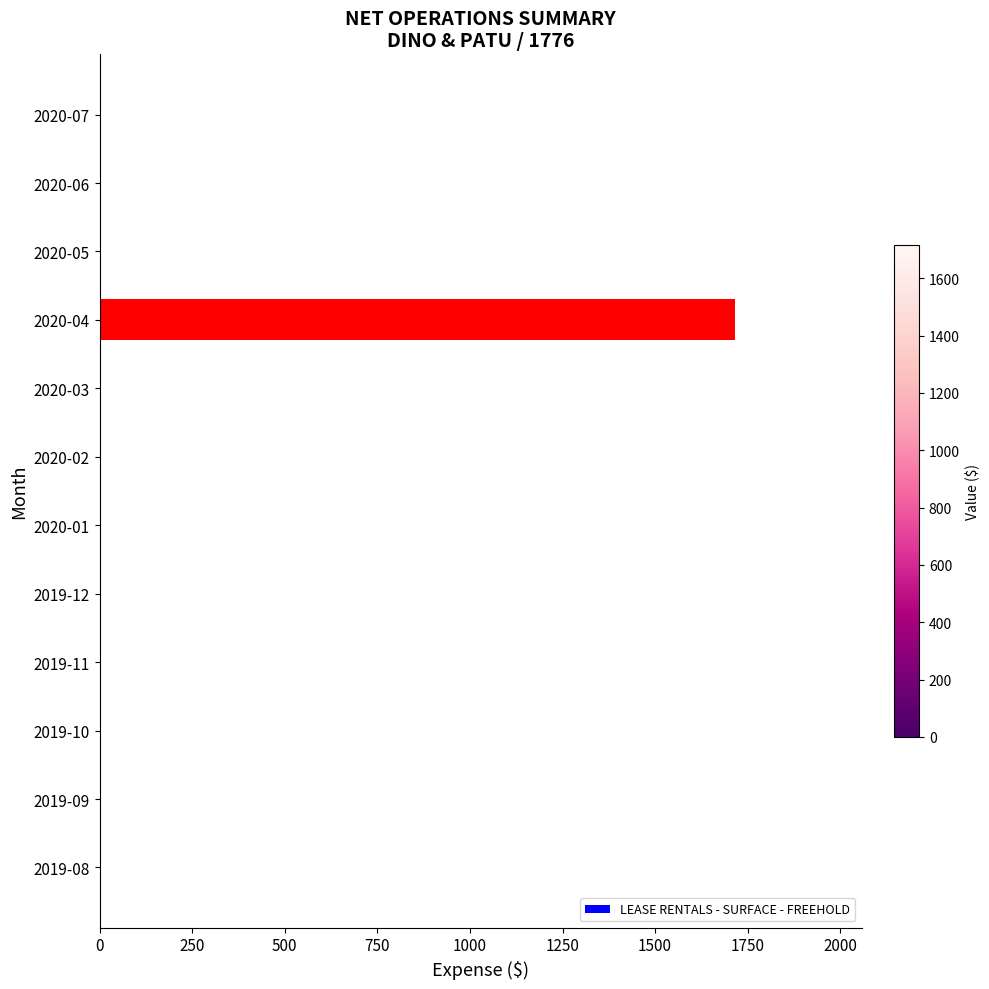

What is the sum of all values?

1715